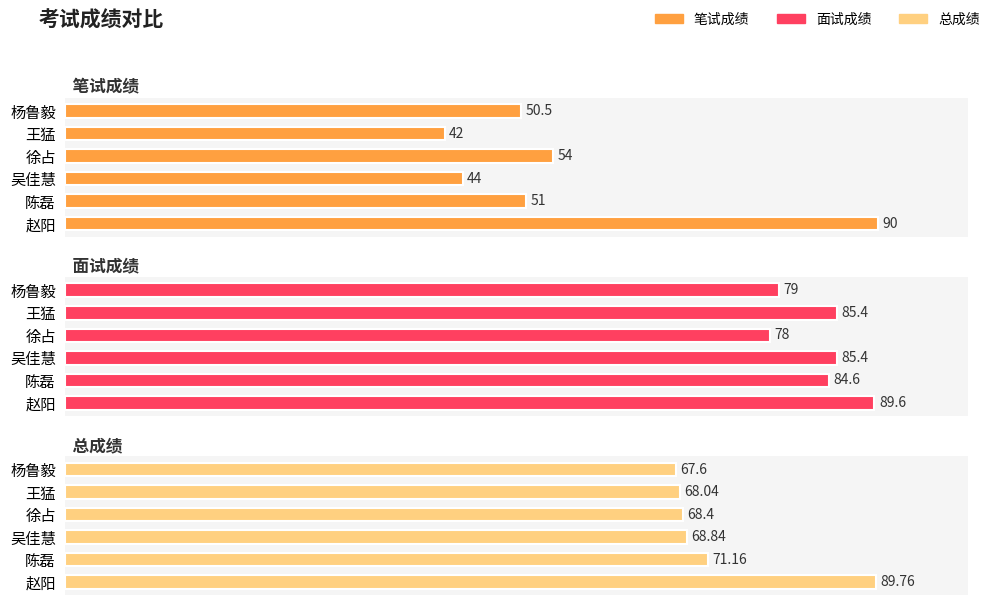

Reading right to left, what are all the values shown in this chart?

笔试成绩: 50.5	42.0	54.0	44.0	51.0	90.0
面试成绩: 79.0	85.4	78.0	85.4	84.6	89.6
总成绩: 67.6	68.0	68.4	68.8	71.2	89.8